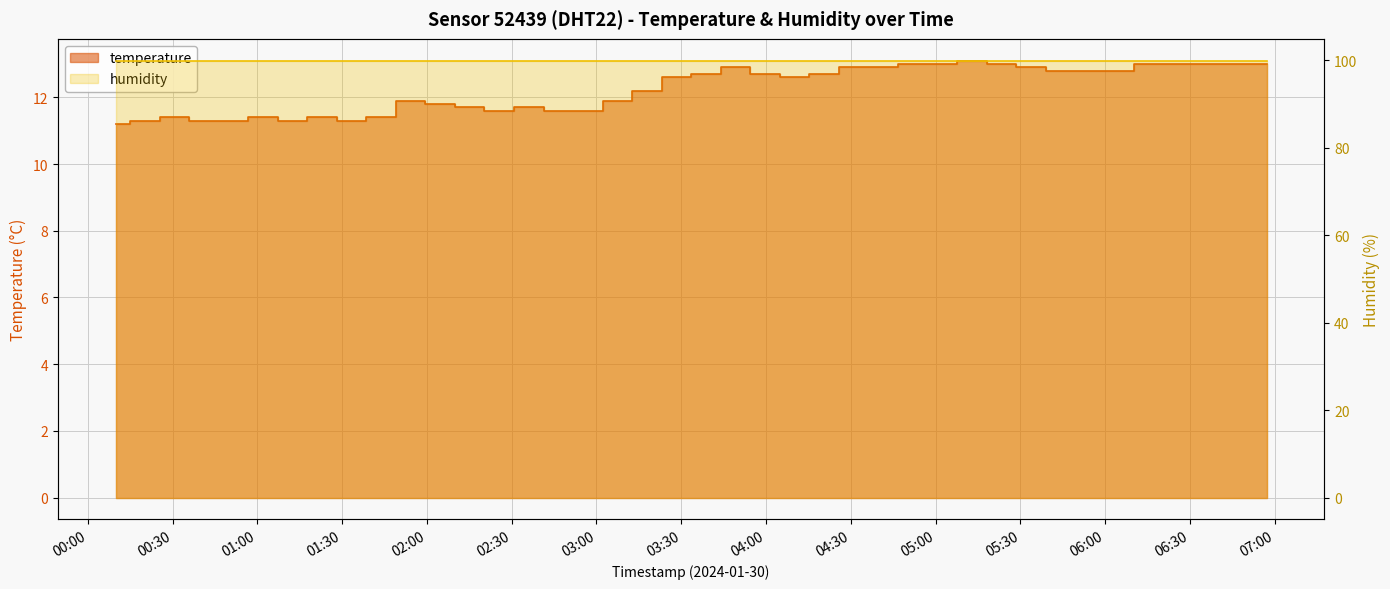

What is the label of the 38th point from the right?

2024-01-30T00:30:41